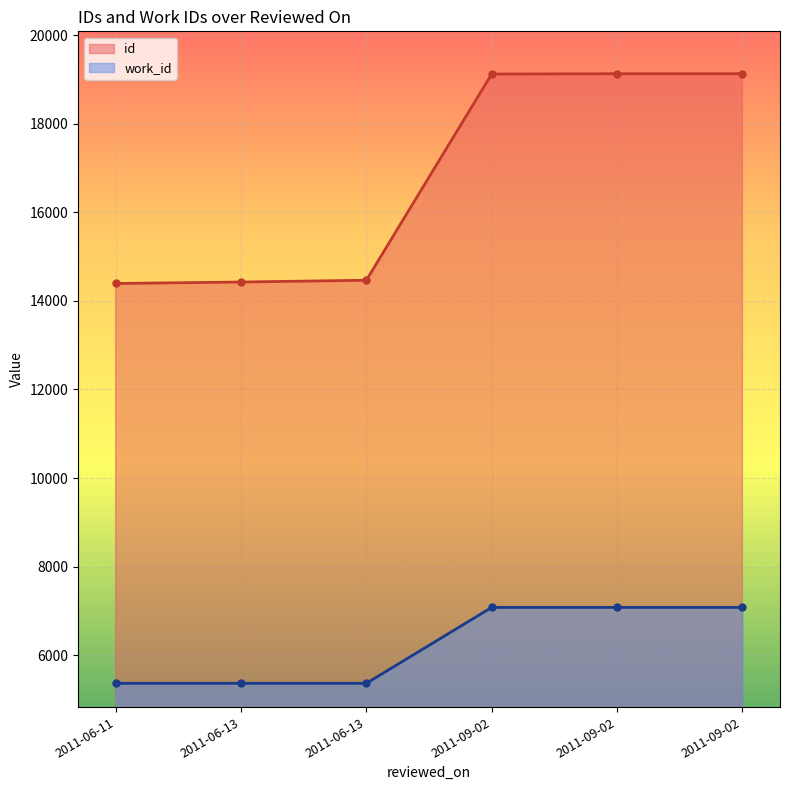

True or false: work_id has more than 2 points higher than both neighbors.

False